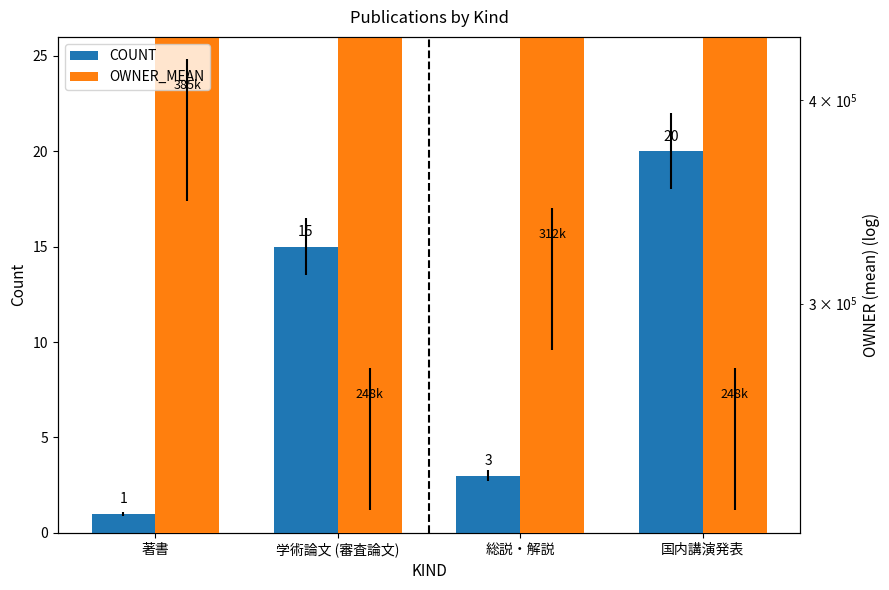

How many bars are there in each group?

2